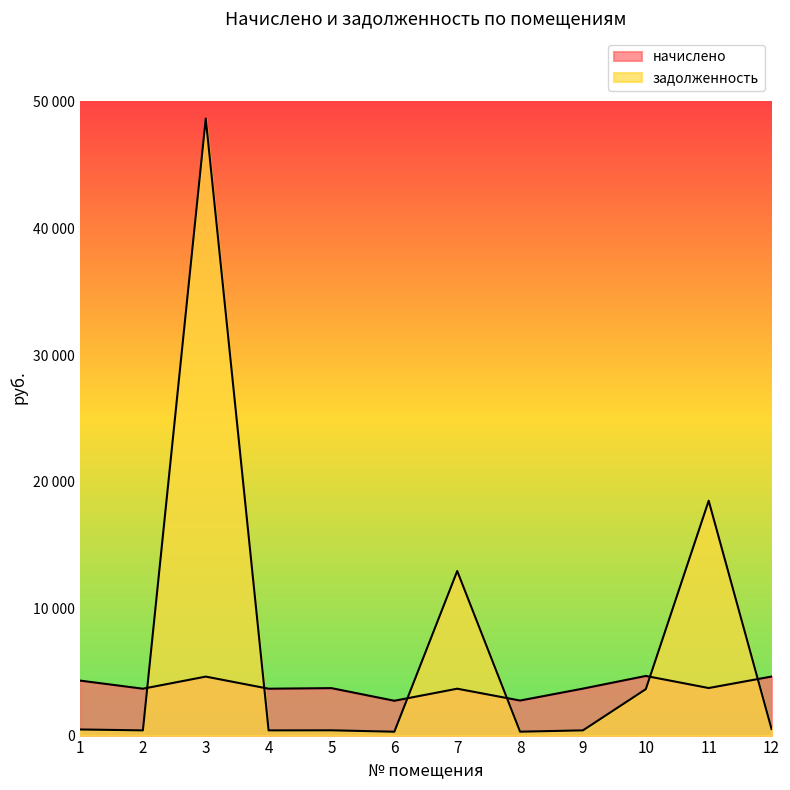

At which category is the sum across all series the highest?

3